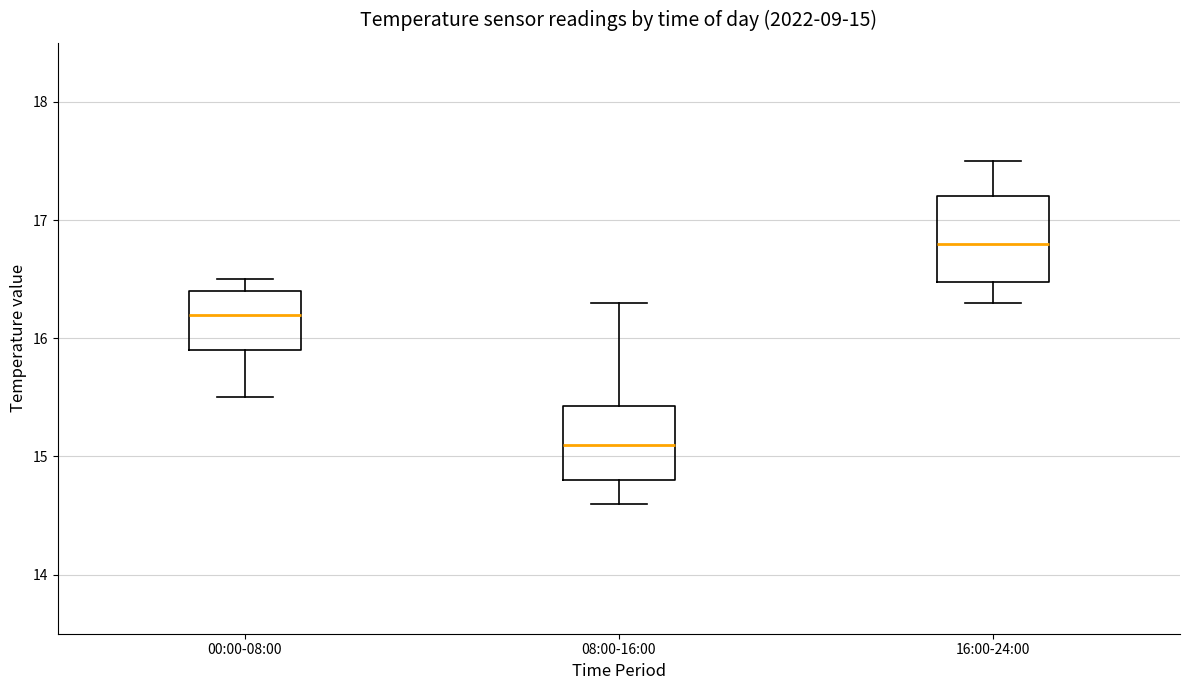

Which box's median line is the highest?

16:00-24:00